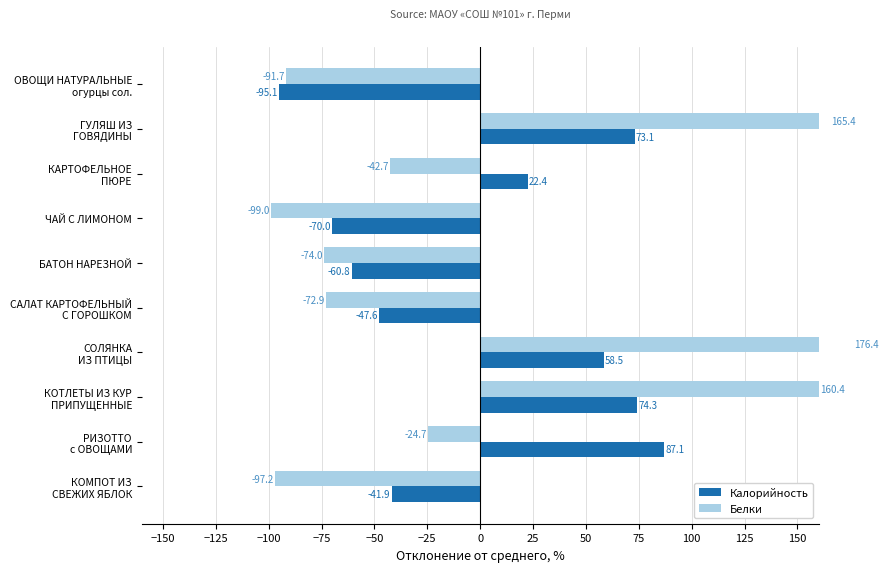

Which series has the largest total across all categories?

Белки